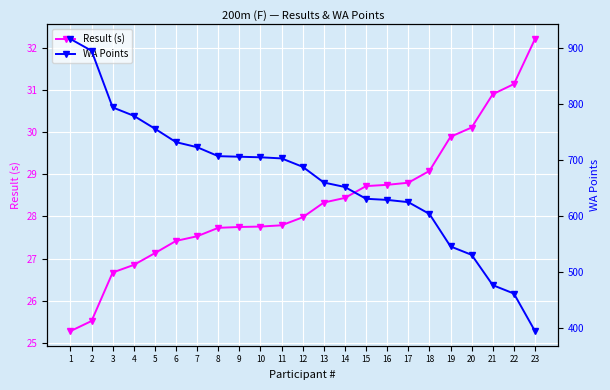

True or false: WA Points and Result (s) intersect in this chart.

False